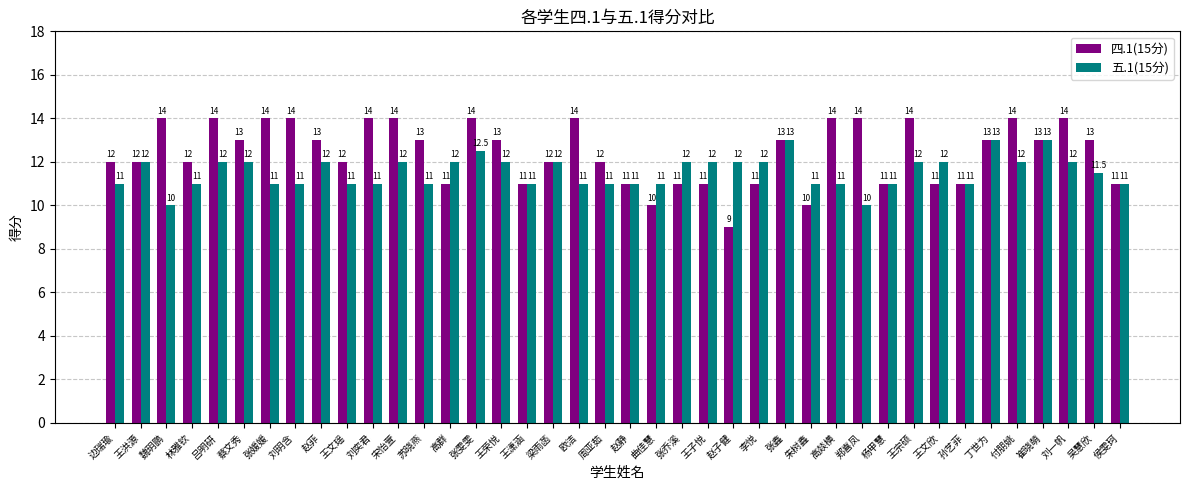

What is the highest value of the 四.1(15分) series?

14.0